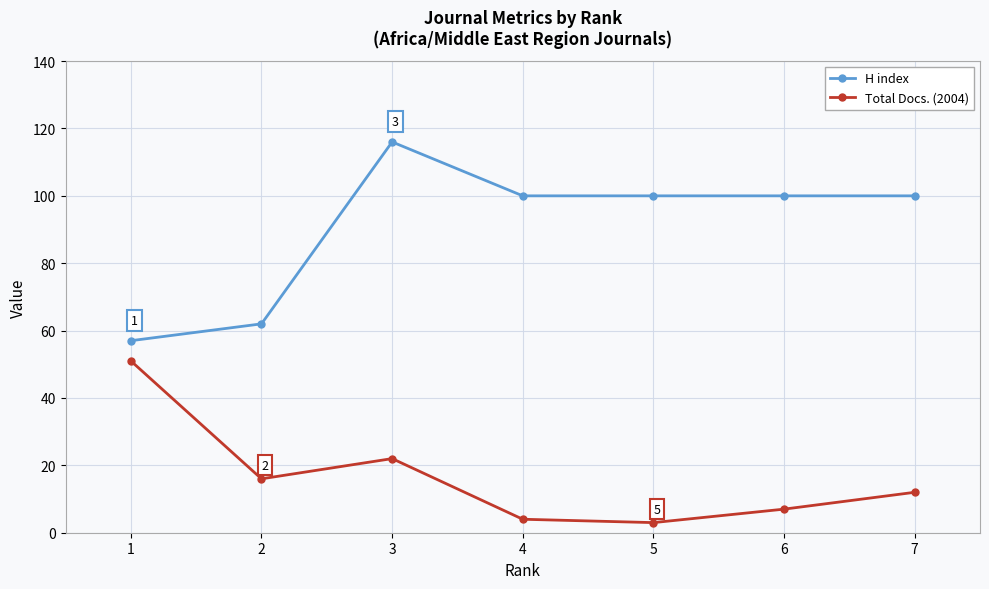

What is the maximum value shown in the chart?

116